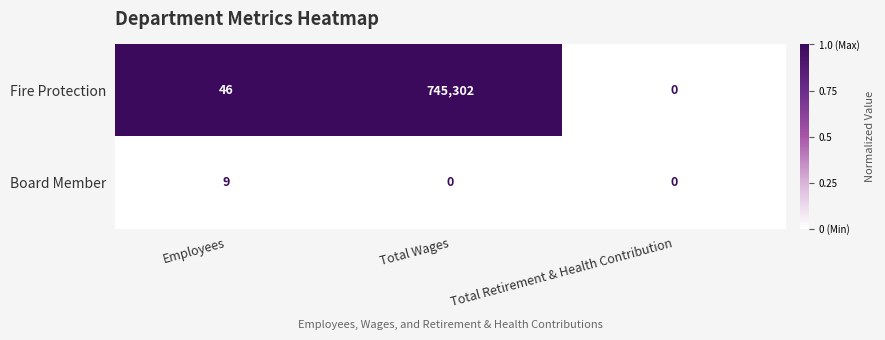

What is the average value of the Fire Protection series?

248449